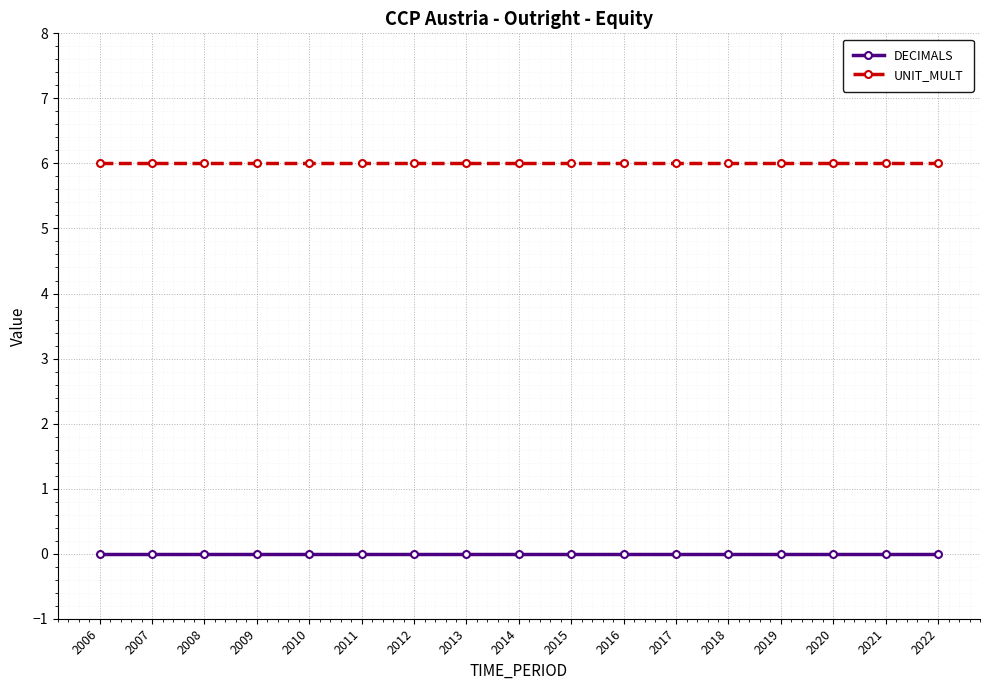

True or false: DECIMALS and UNIT_MULT intersect in this chart.

False